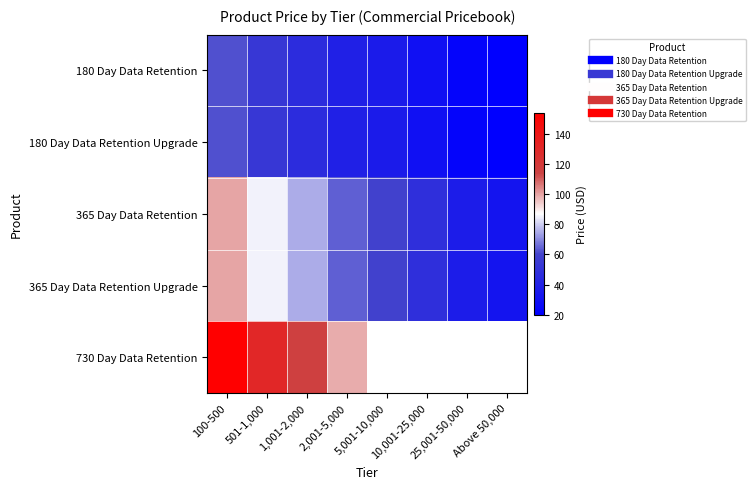

What is the sum of the 180 Day Data Retention Upgrade values at 25,001-50,000 and 1,001-2,000?

69.4